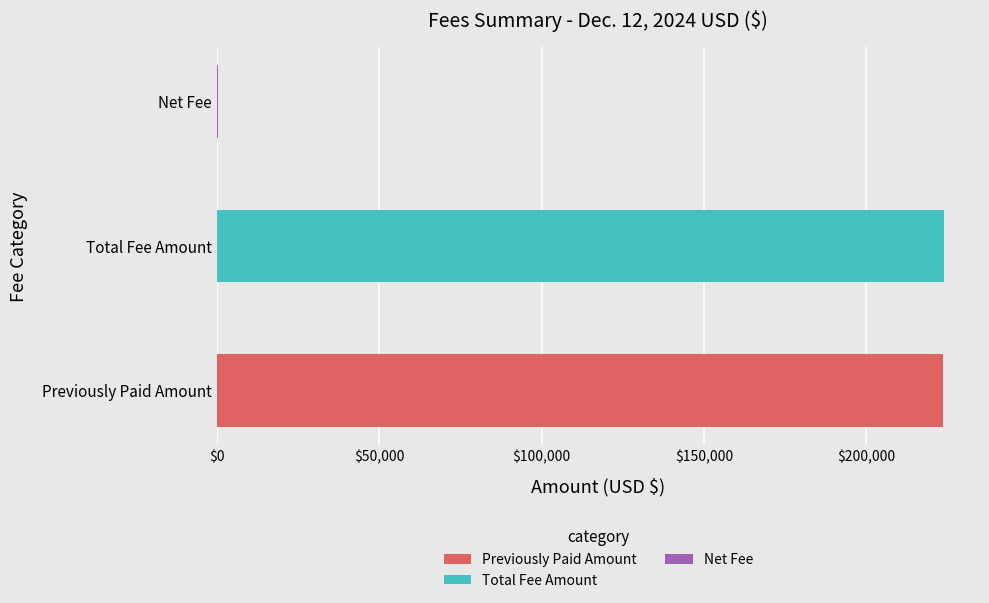

Which category has the highest value across all series?

Total Fee Amount